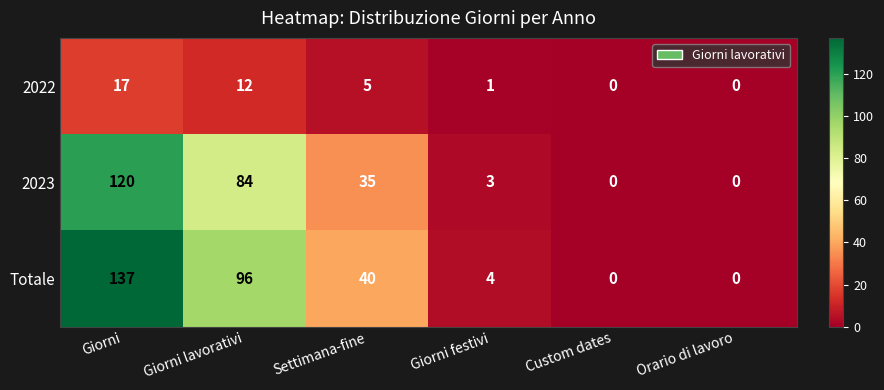

Which series has the largest total across all categories?

Totale